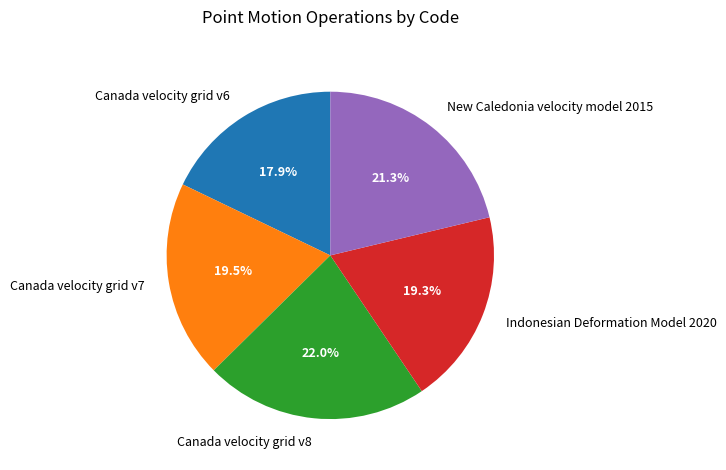

Combined, do Canada velocity grid v7 and Indonesian Deformation Model 2020 account for over 50%?

No